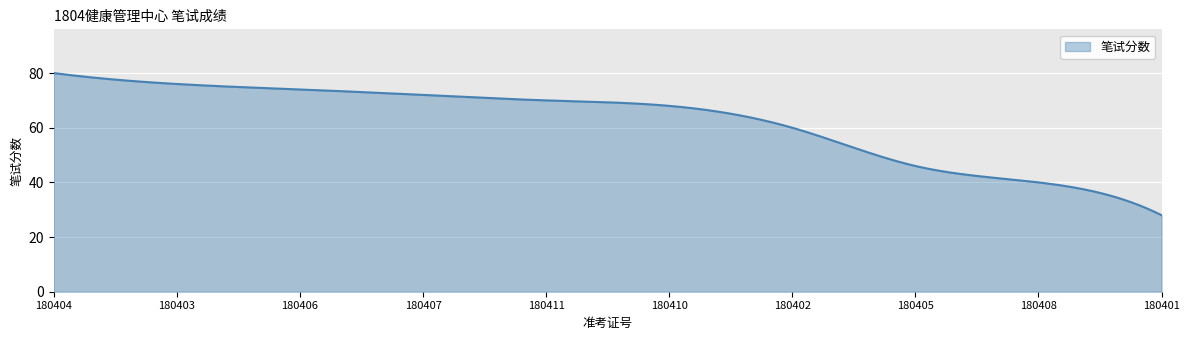

What is the smallest value displayed?

28.0